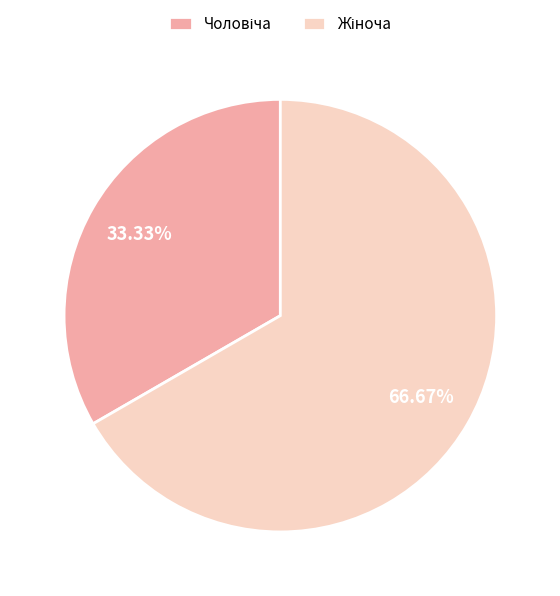

Does any single category account for the majority?

Yes